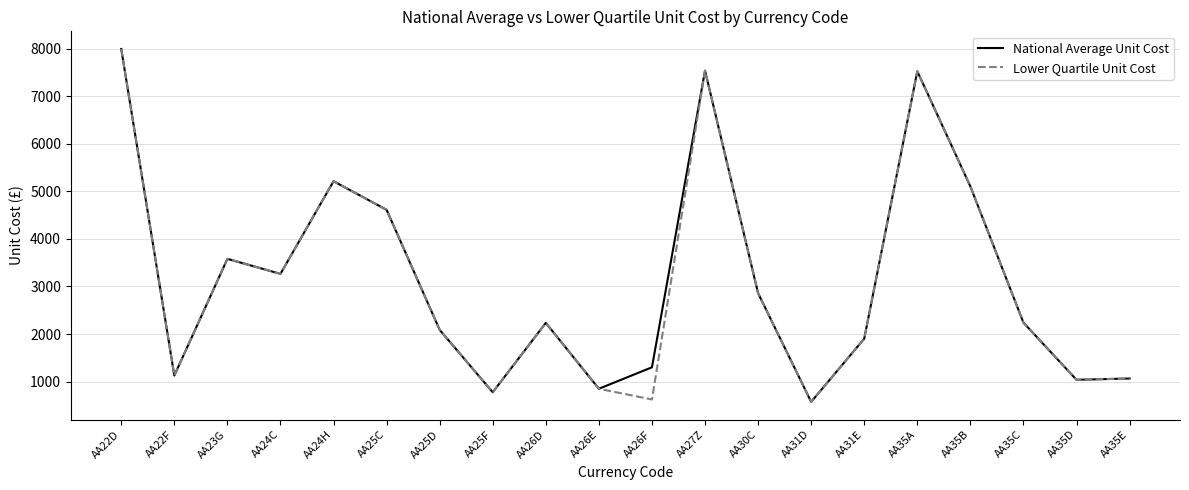

The value of National Average Unit Cost at AA23G is 3581.6. True or false?

True